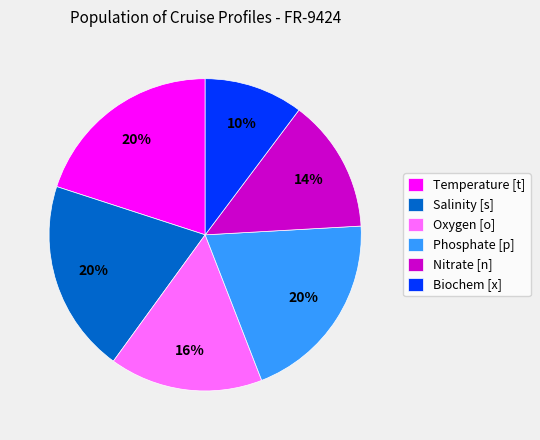

Does Temperature [t] account for over 50% of the chart?

No